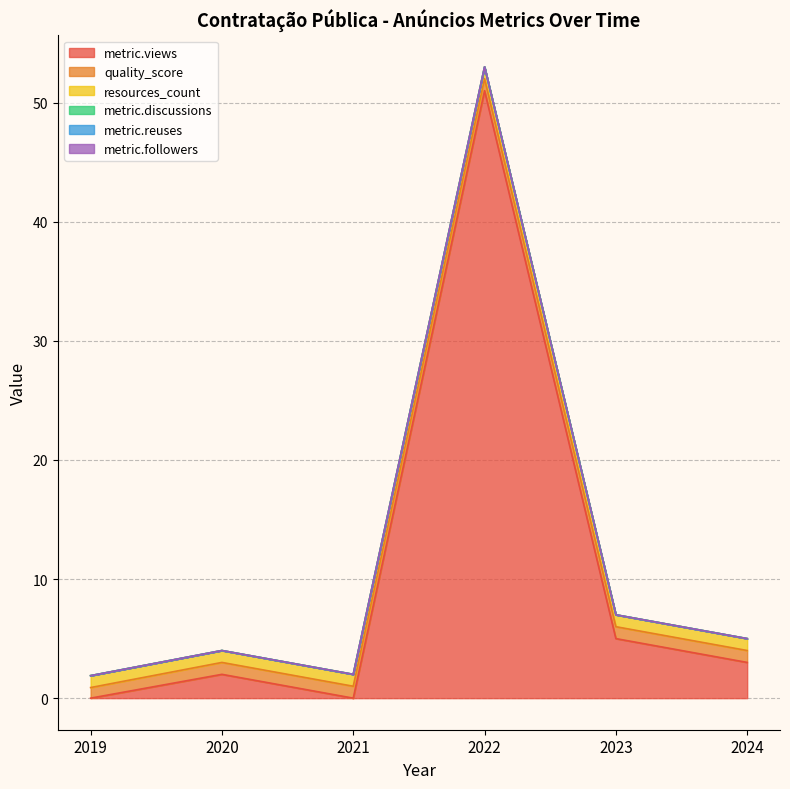

What is the label of the 5th point from the right?

2020-01-01